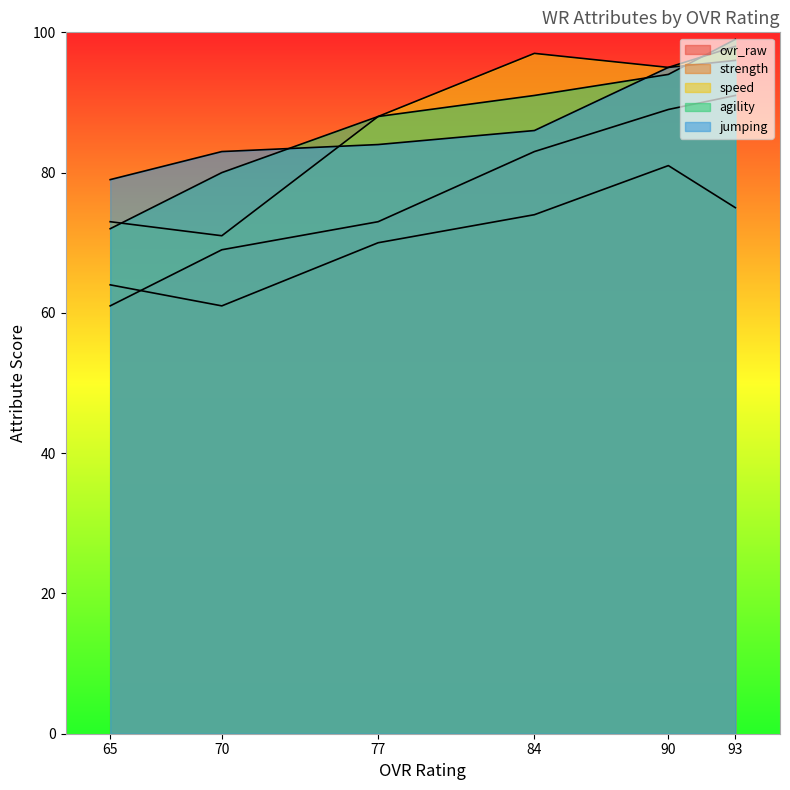

What is the smallest value displayed?

61